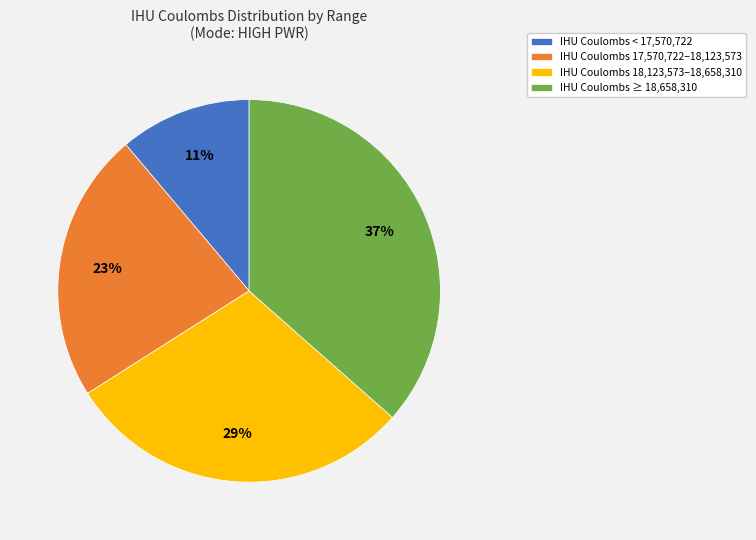

Between IHU Coulombs ≥ 18,658,310 and IHU Coulombs 17,570,722–18,123,573, which is larger?

IHU Coulombs ≥ 18,658,310